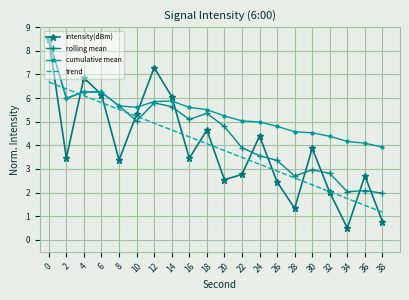

True or false: cumulative mean has a value of 4.1 at 36.

True